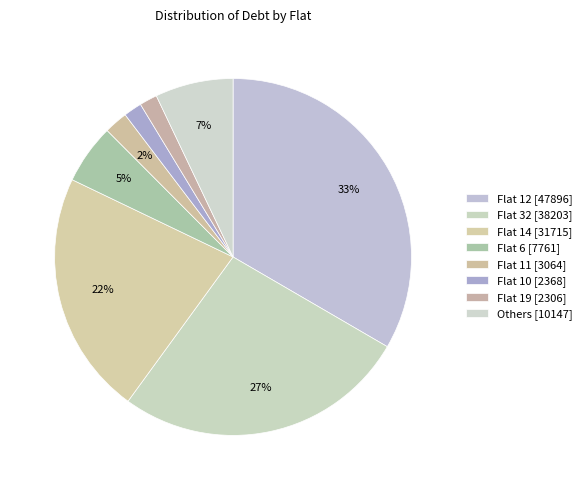

Count the number of slices in the pie.

8